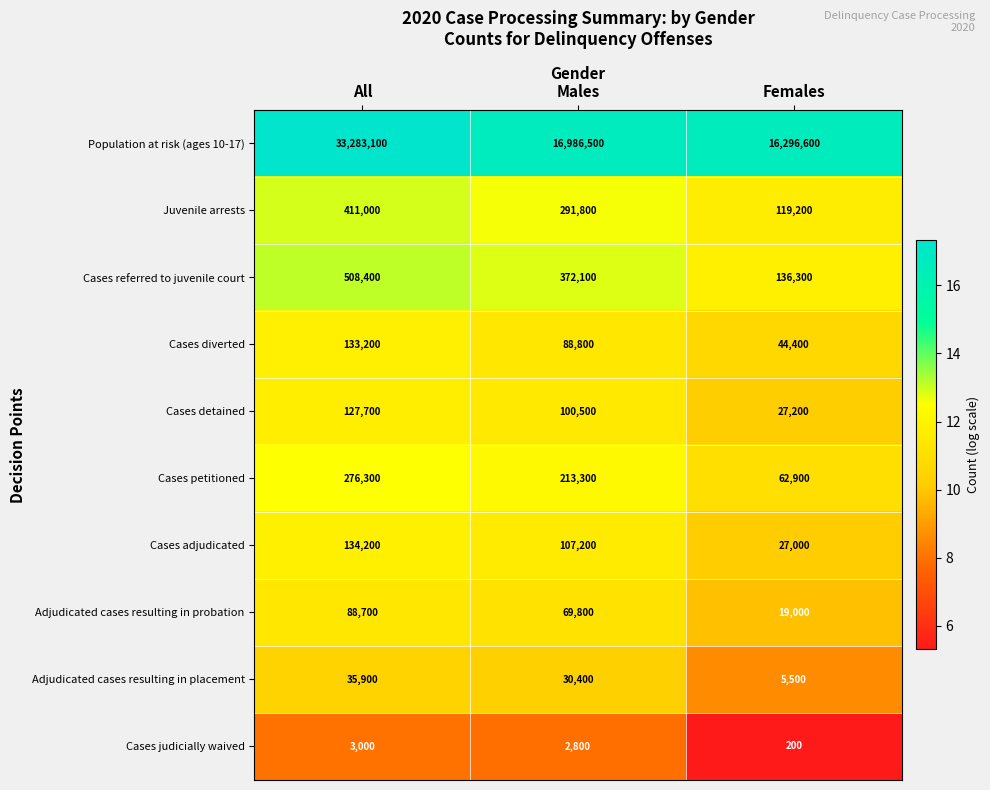

Where is Cases detained nearest to the value 77450?

Males